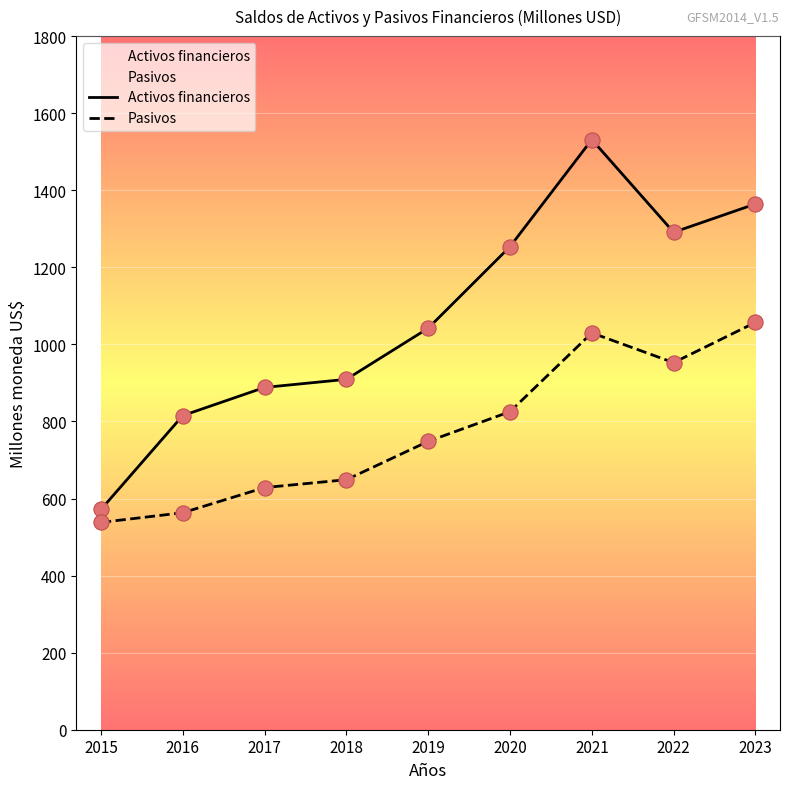

Which series contains the highest Y value?

Activos financieros